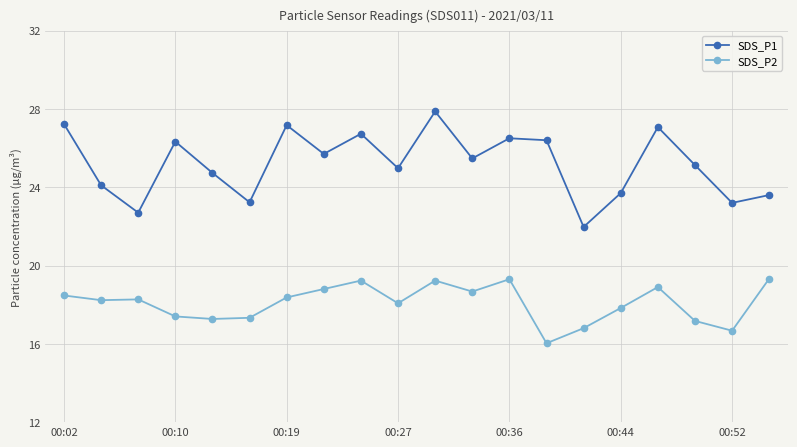

What is the lowest value of the SDS_P2 series?

16.0